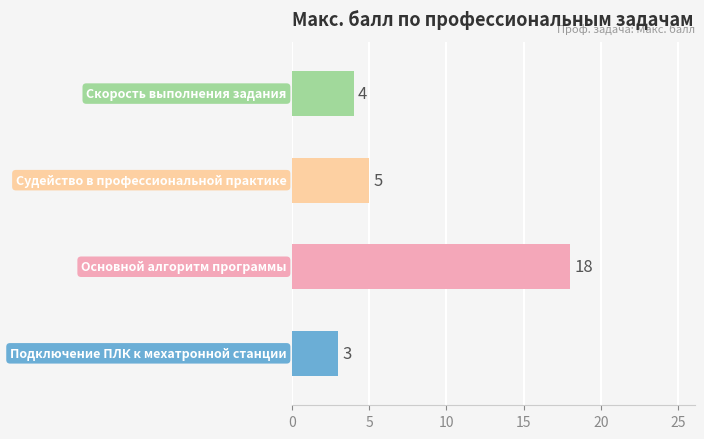

What is the minimum value shown in the chart?

3